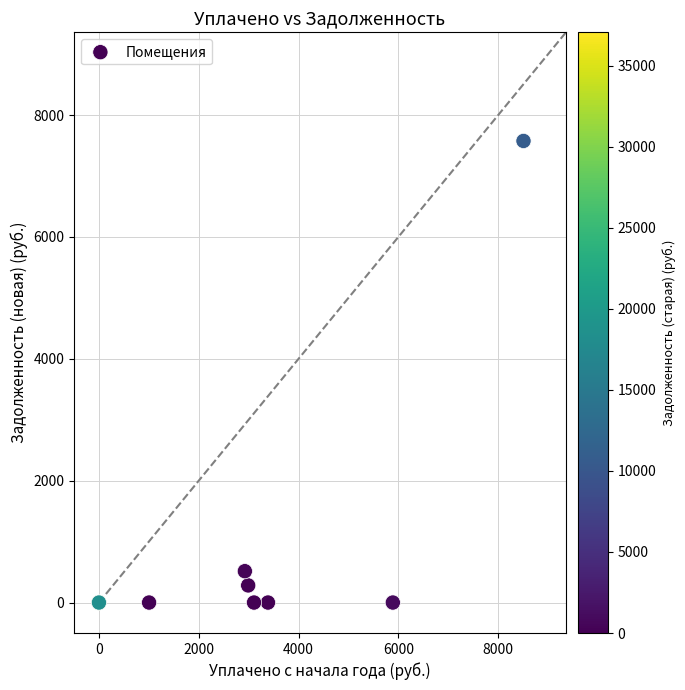

What Y value in the scatter plot is closest to 3787?

514.5